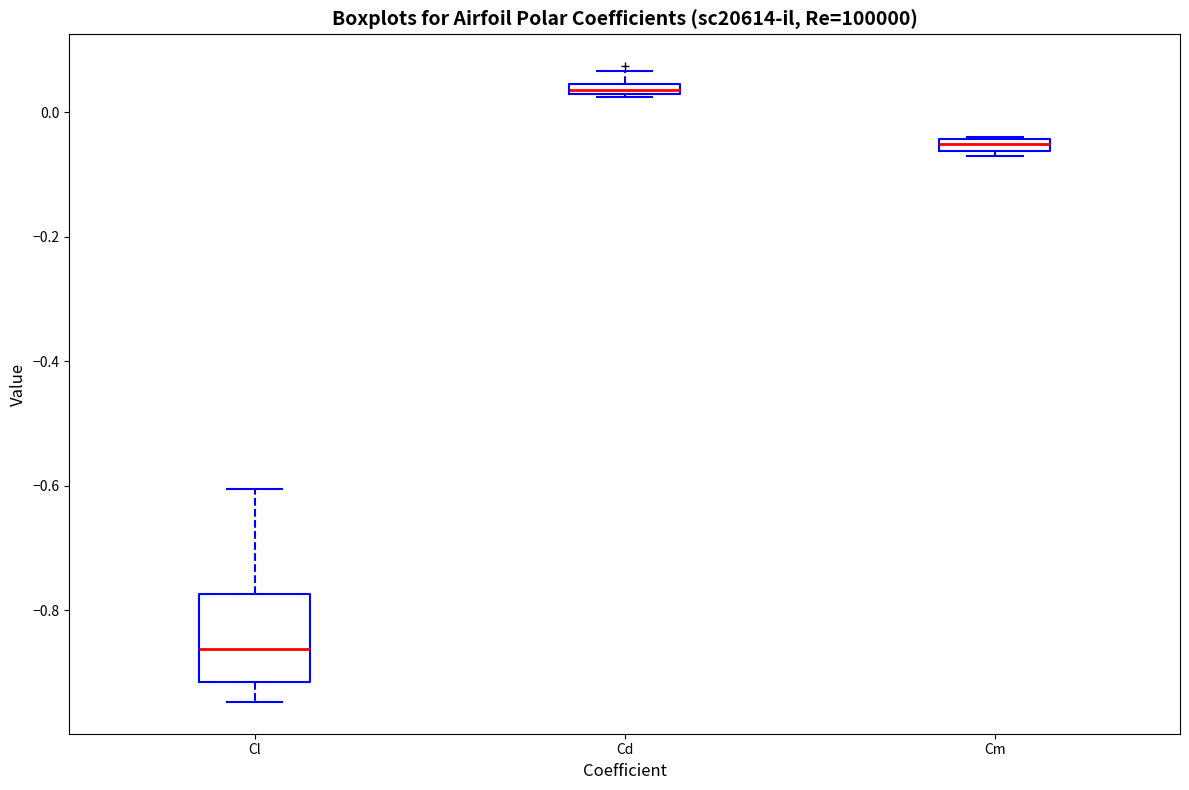

Comparing the boxes themselves (not the whiskers), which one is the tallest?

Cl